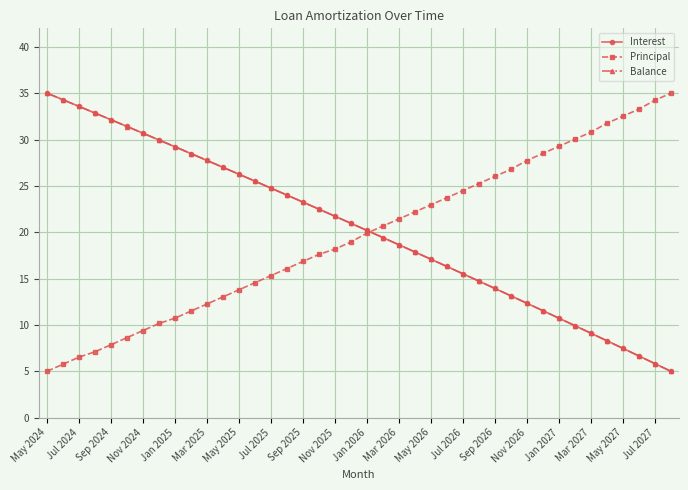

What is the minimum value shown in the chart?

5.0